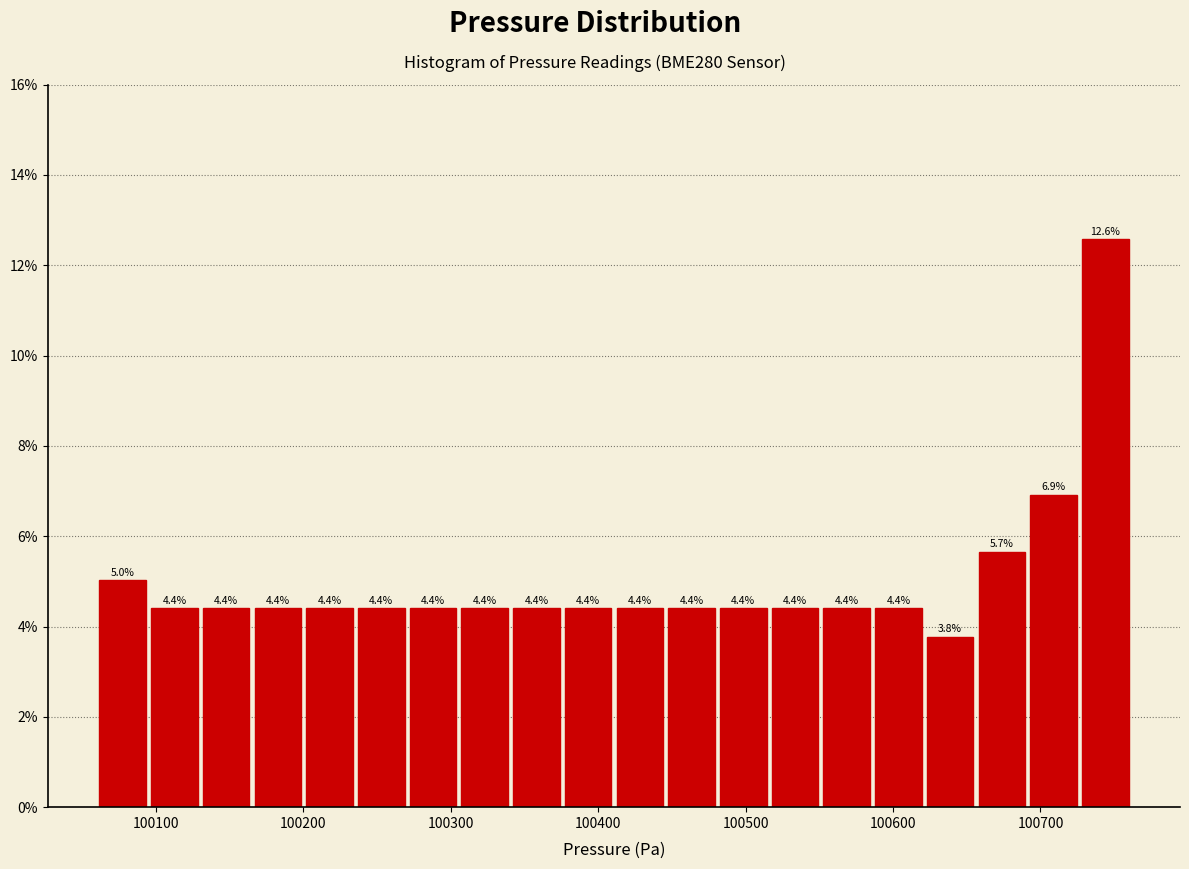

Read against the x-axis, roughly where is the centre of the tallest bar?

100740